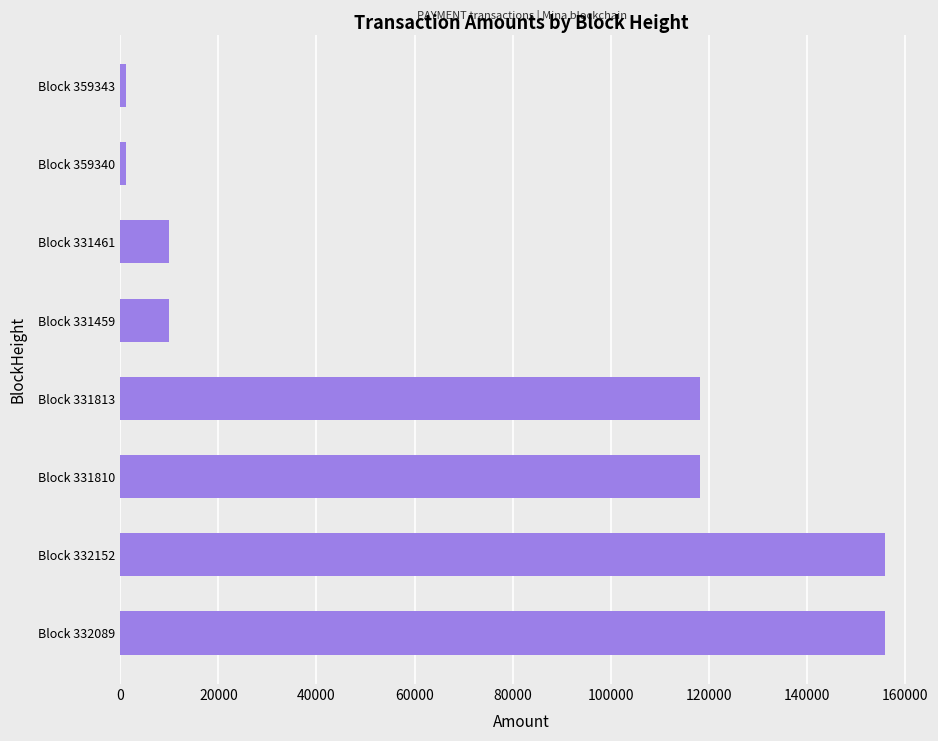

The chart shows a value of 257313.2 at Block 332152. True or false?

False